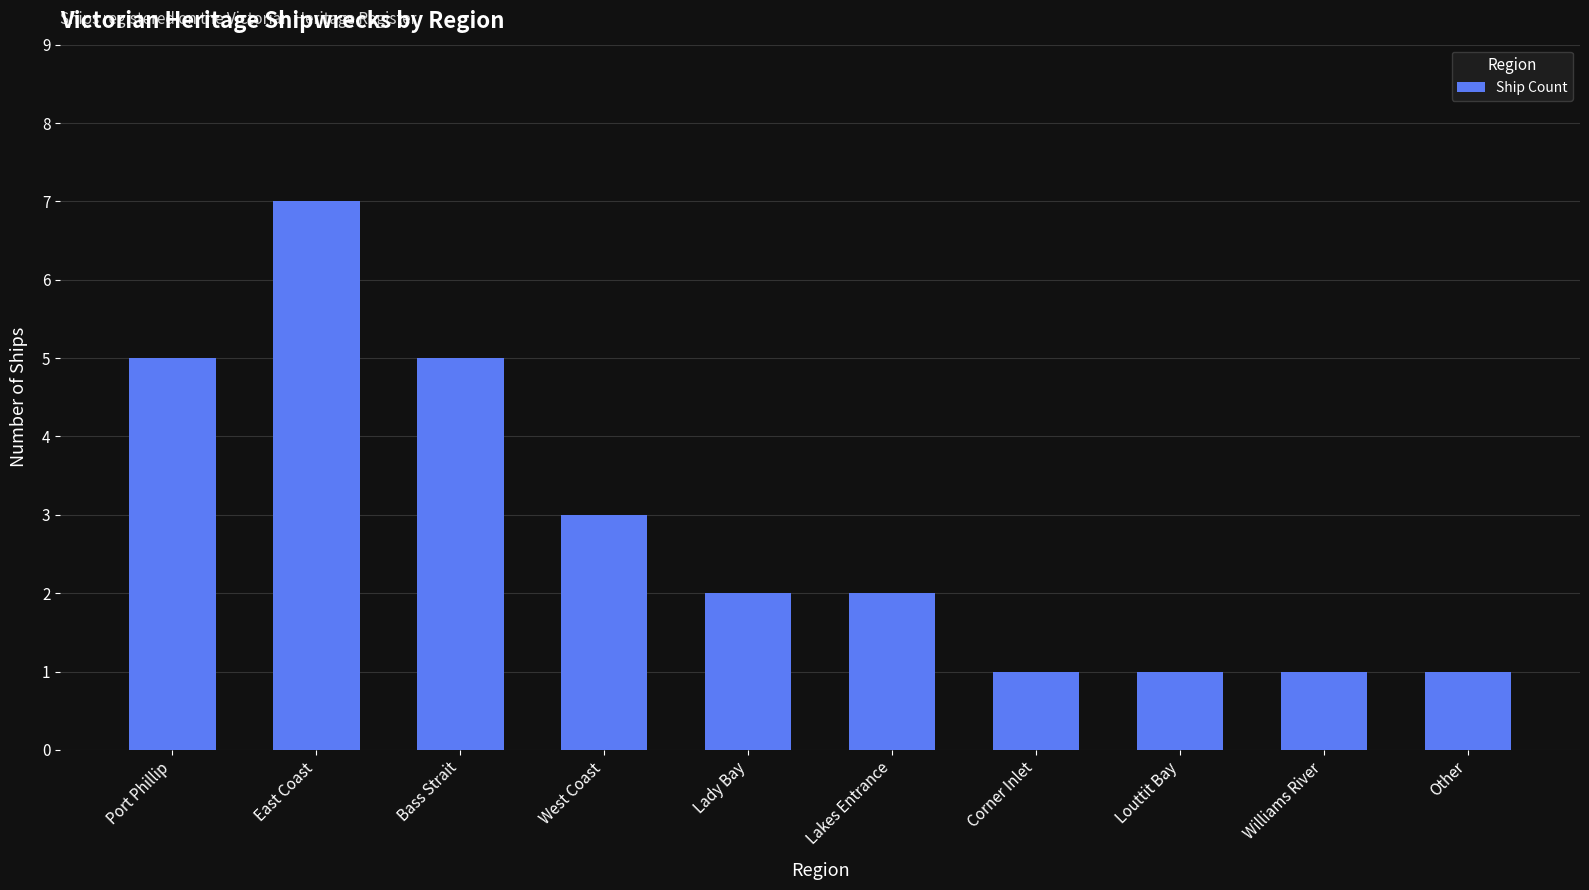

What is the label of the 3rd bar from the right?

Louttit Bay